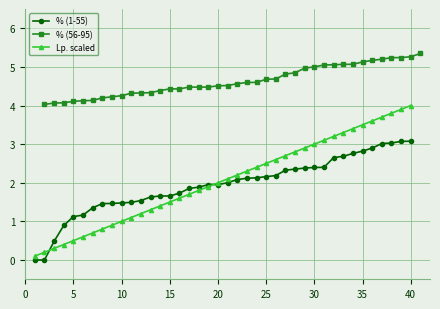

How many lines are shown in the chart?

3